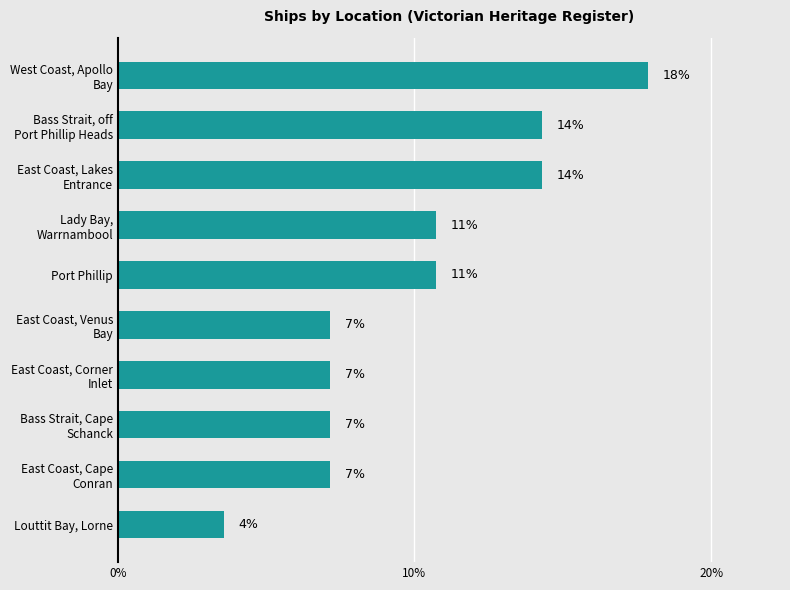

Does the chart contain any negative values?

No